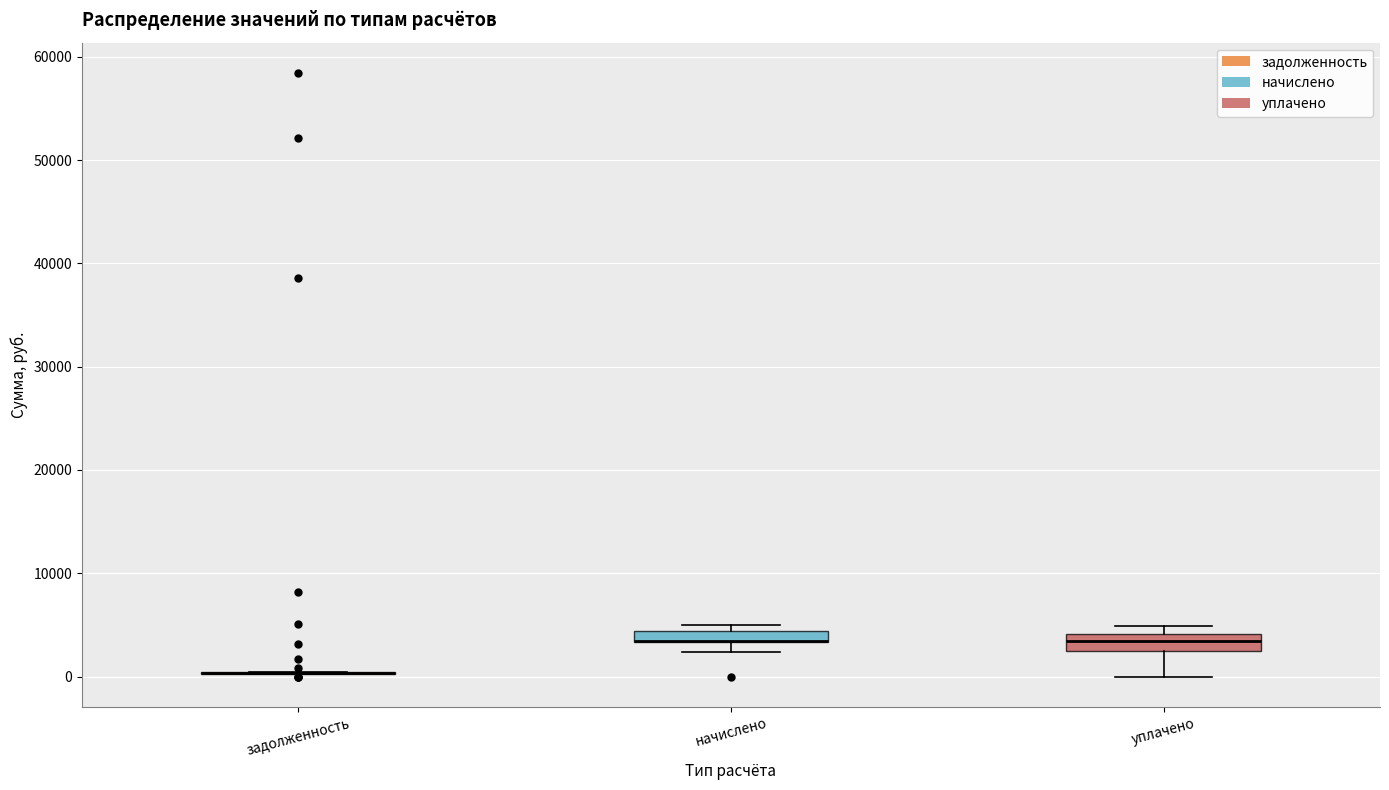

Where does the lower whisker of the box for уплачено end on the y-axis? The values are not printed on the chart, so give them approximately, as read against the axis.

0